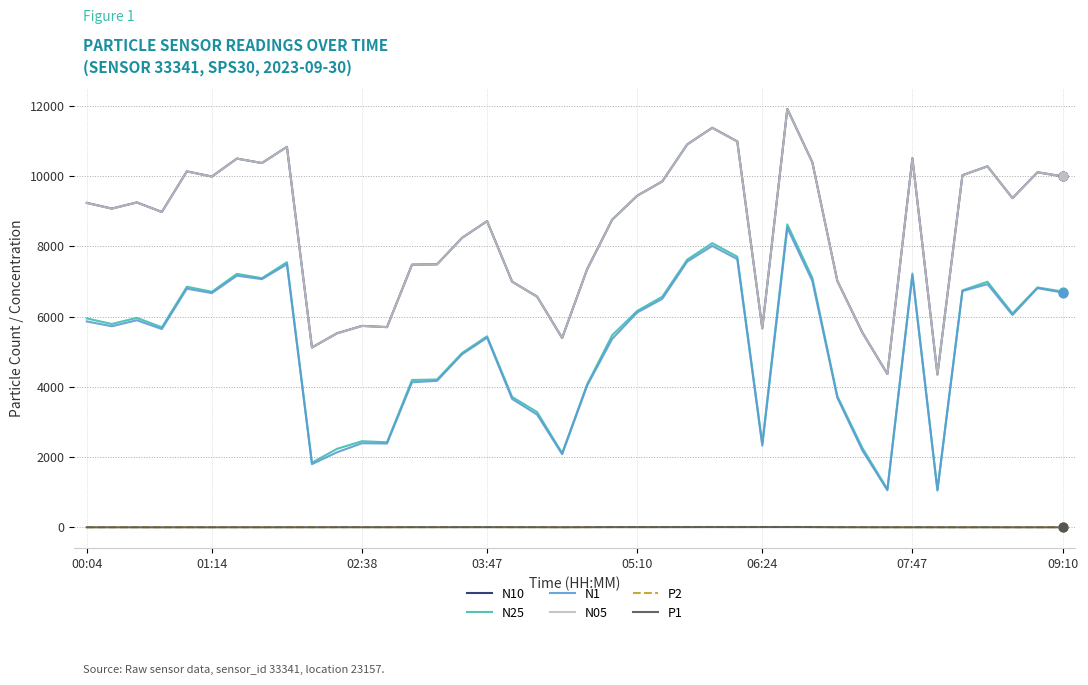

Which series has the largest range (max minus min)?

N10